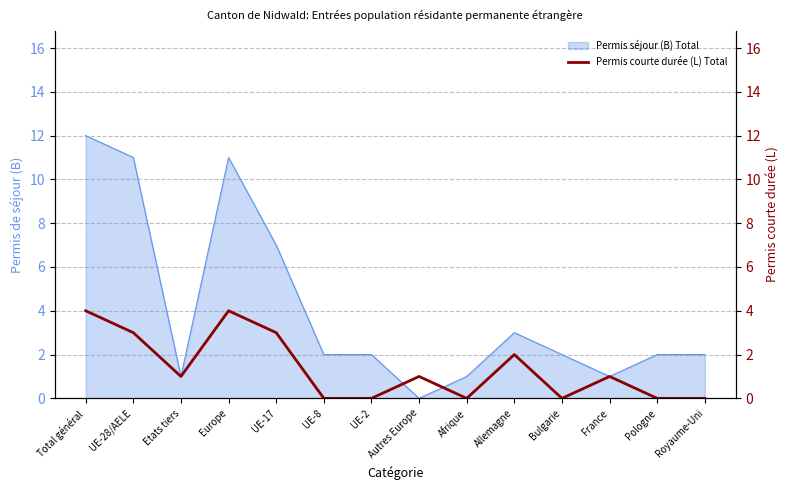

What is the difference between the second highest and minimum values?

4